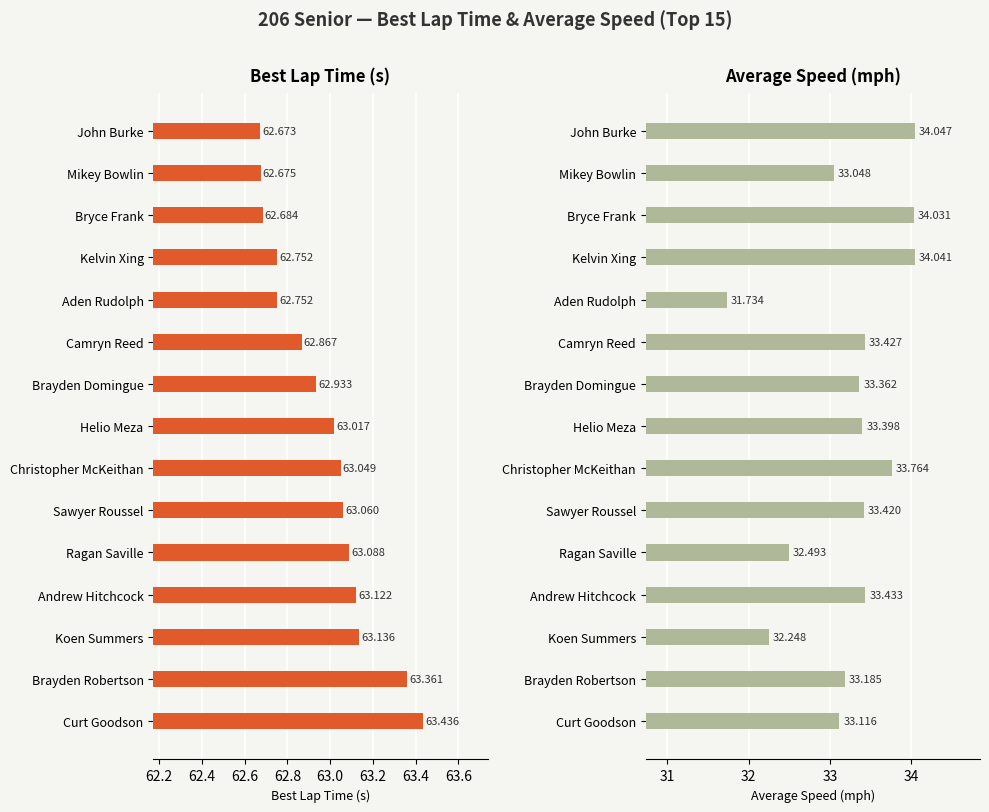

How many categories are shown in the chart?

15